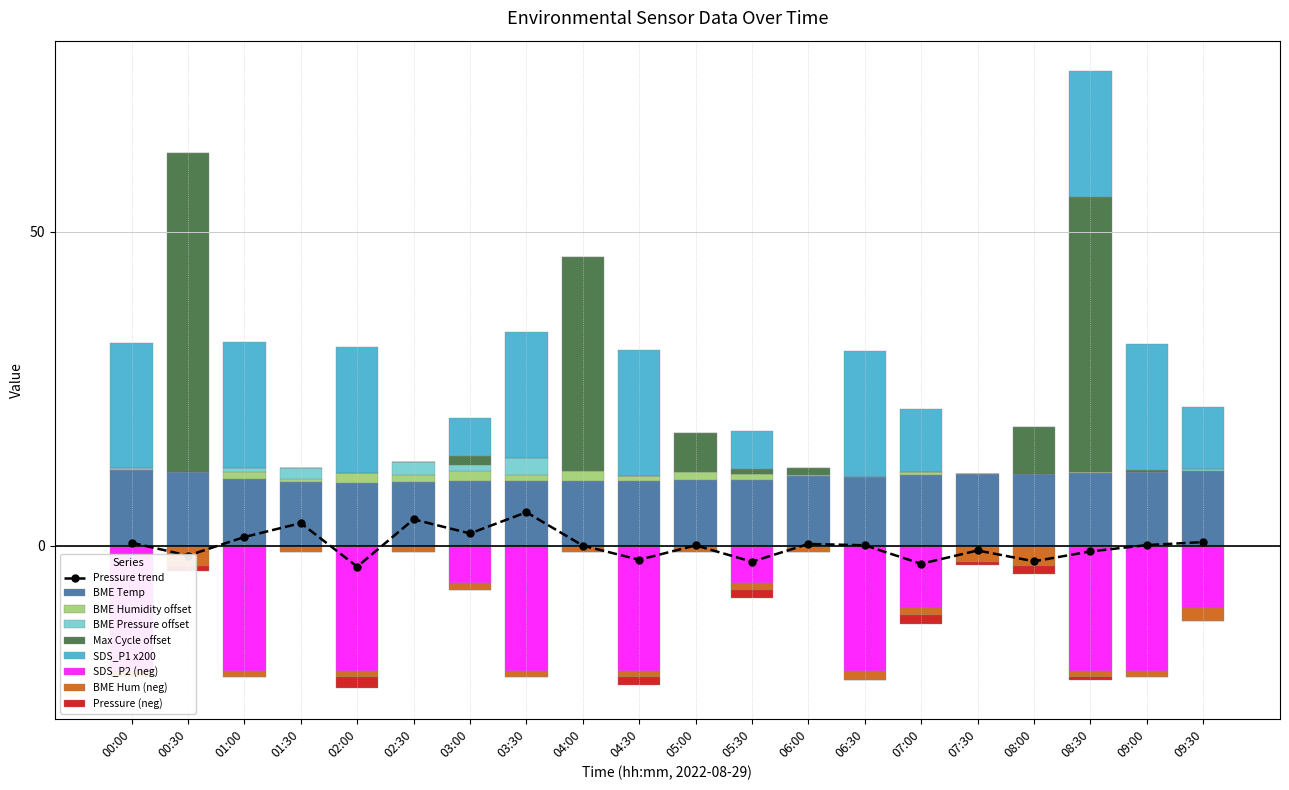

Count the SDS_P2 values in the range -20 to 0.

20